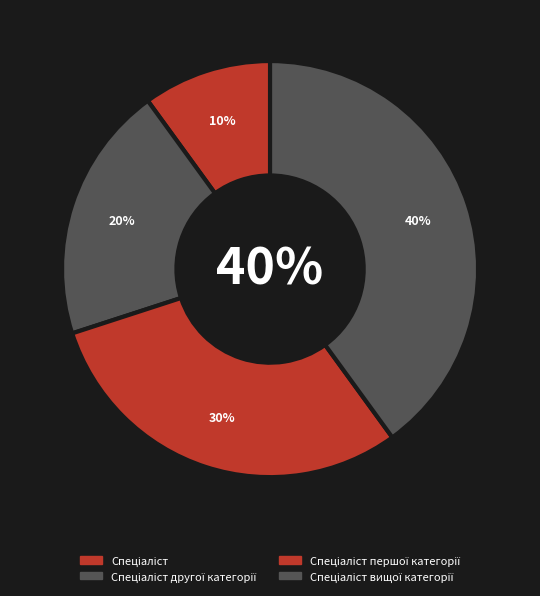

Does Спеціаліст першої категорії account for over 50% of the chart?

No